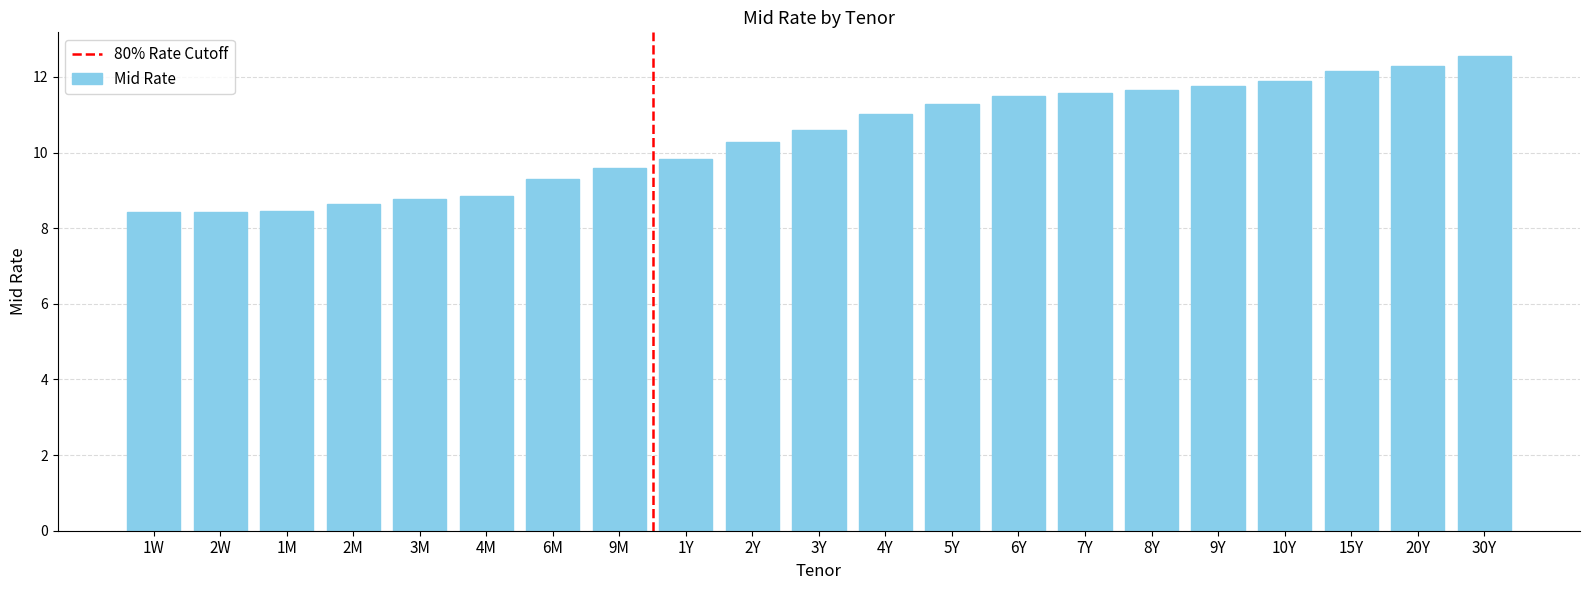

What is the average value?

10.4